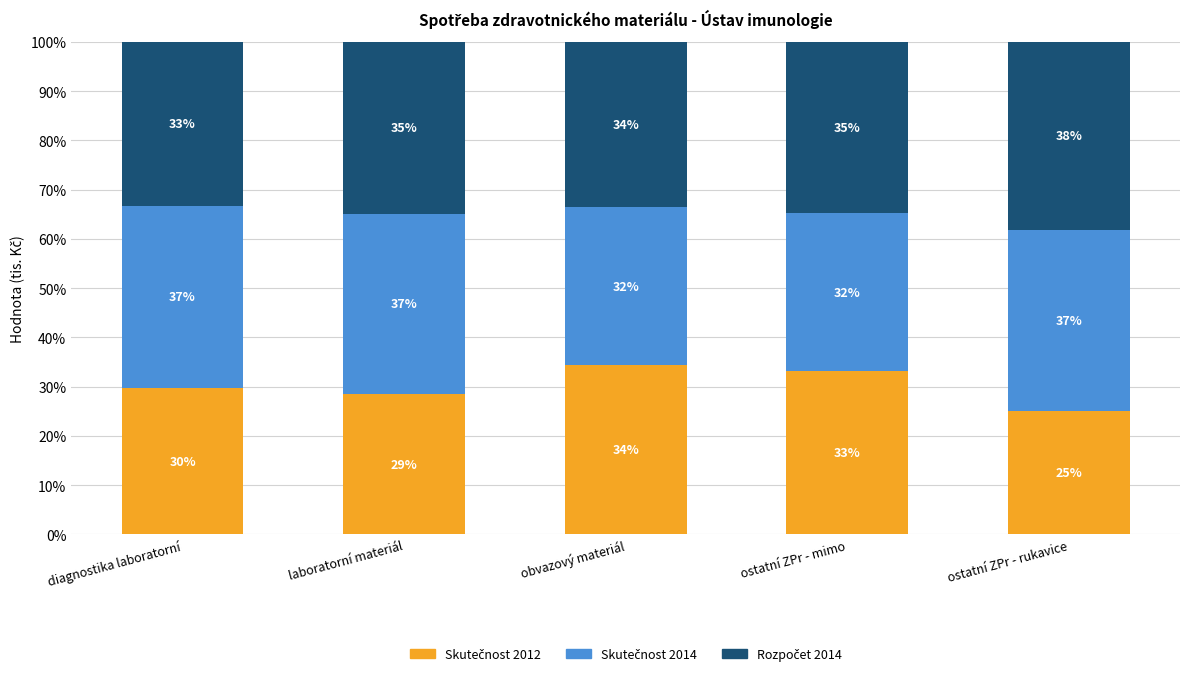

What is the total value across all series at diagnostika laboratorní?

100.0